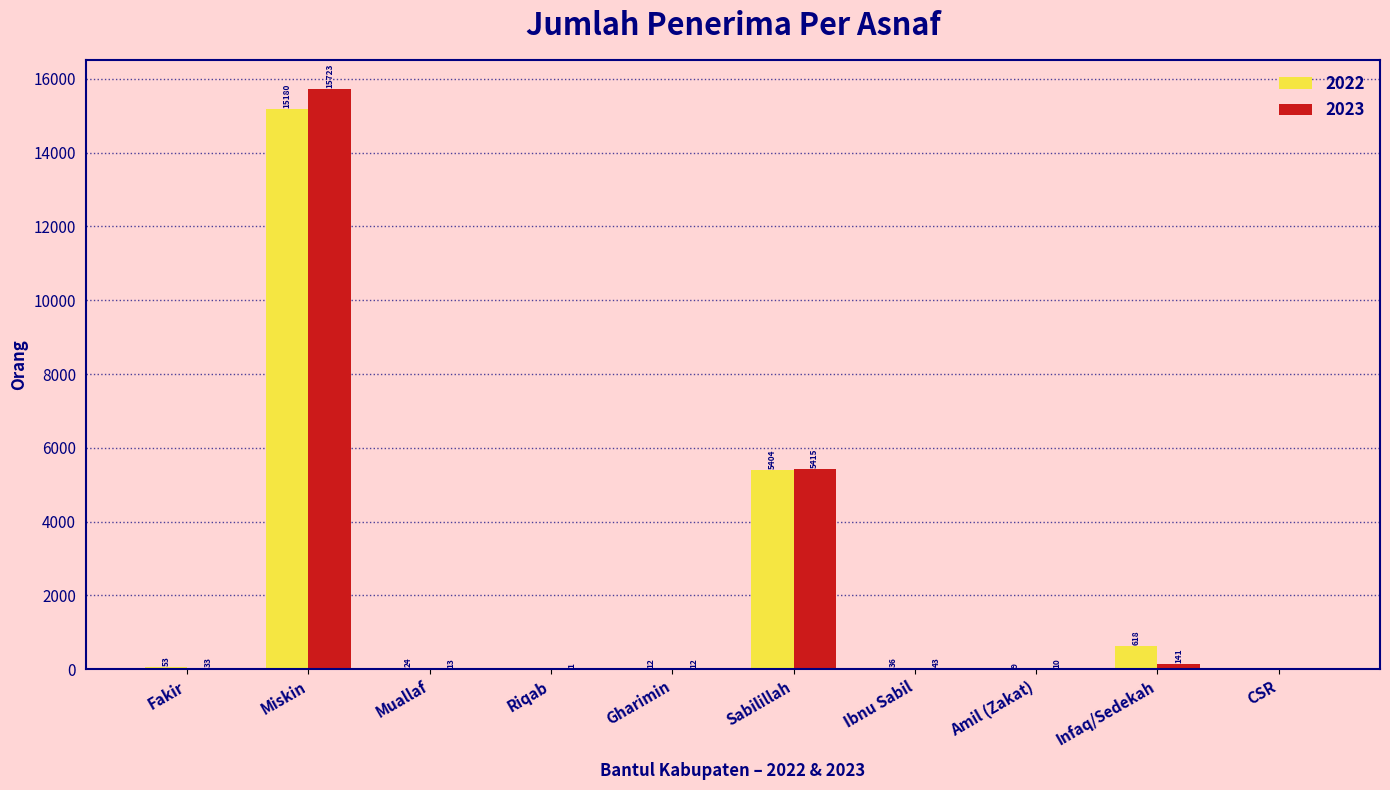

Between Miskin and Sabilillah, which series saw the biggest shift?

2023